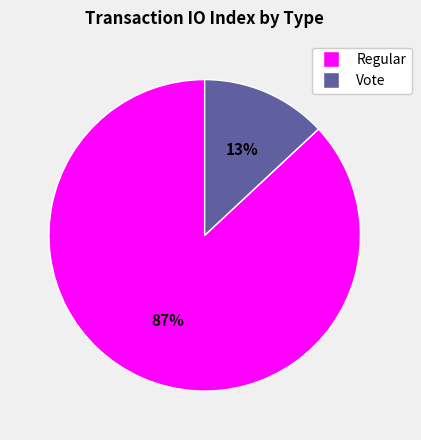

The Vote slice represents 13% of the pie. True or false?

True